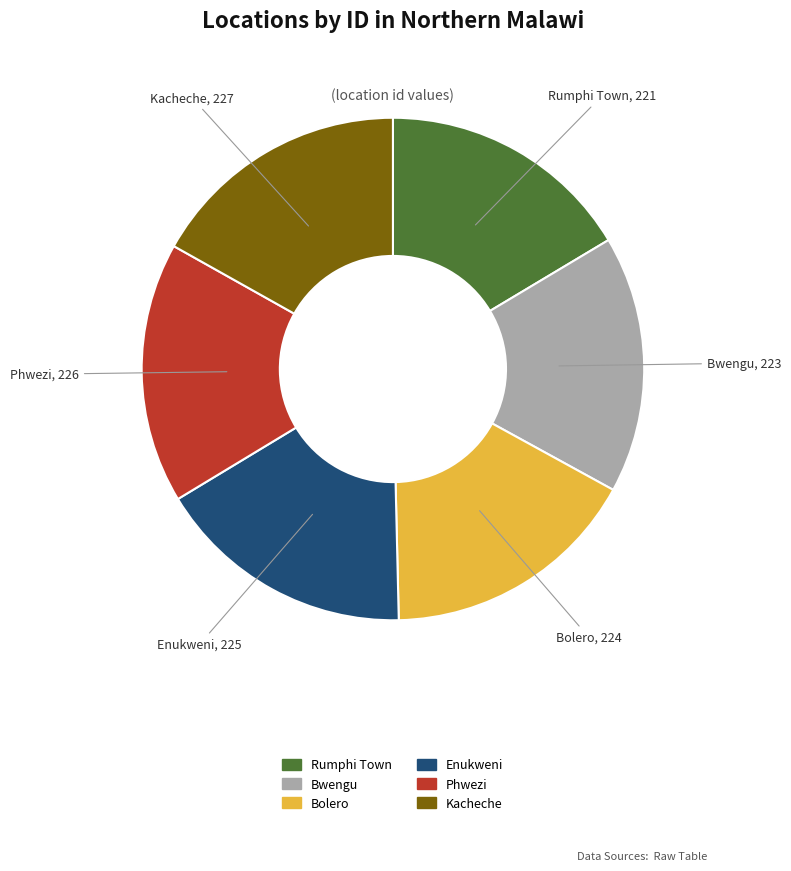

The Rumphi Town slice represents 16% of the pie. True or false?

True